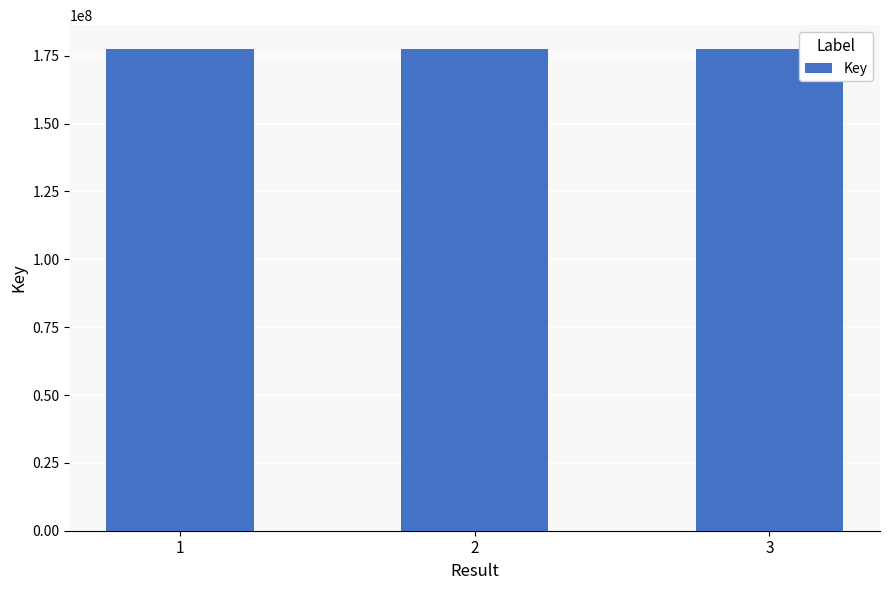

What is the average value?

177389347